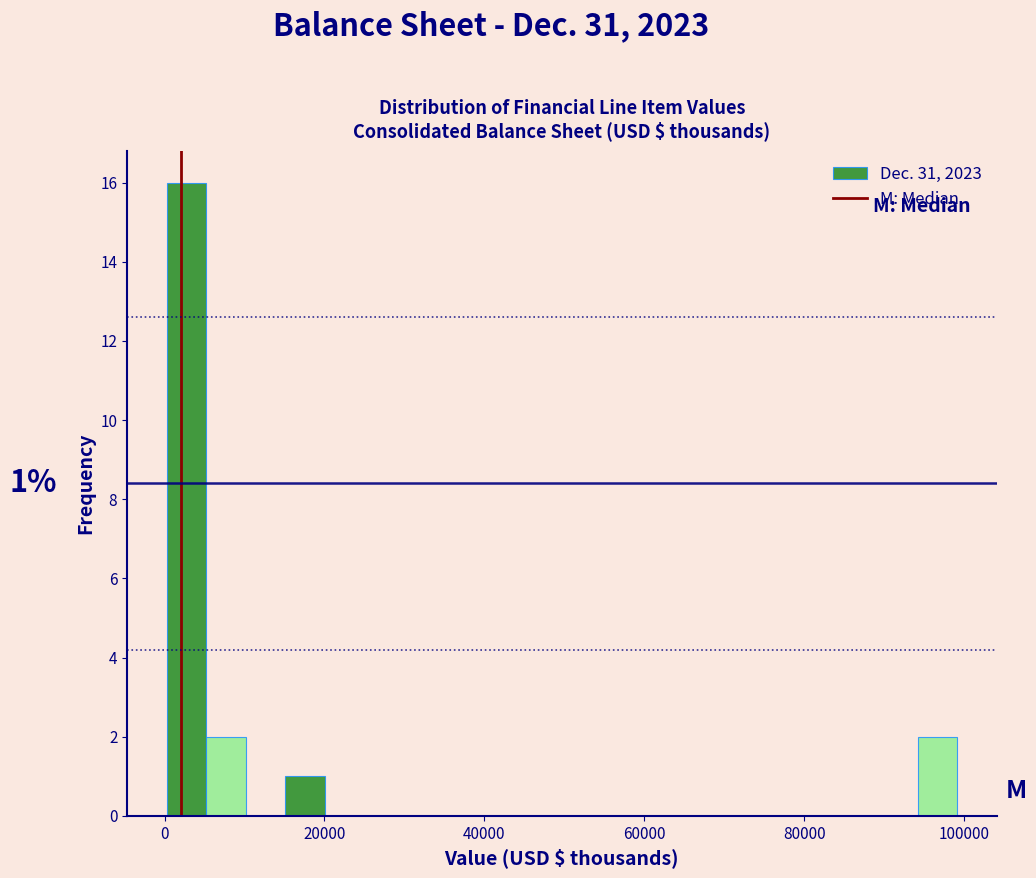

Around what value on the x-axis is the tallest bar? Give the approximate position of its centre, as read against the axis.

2000